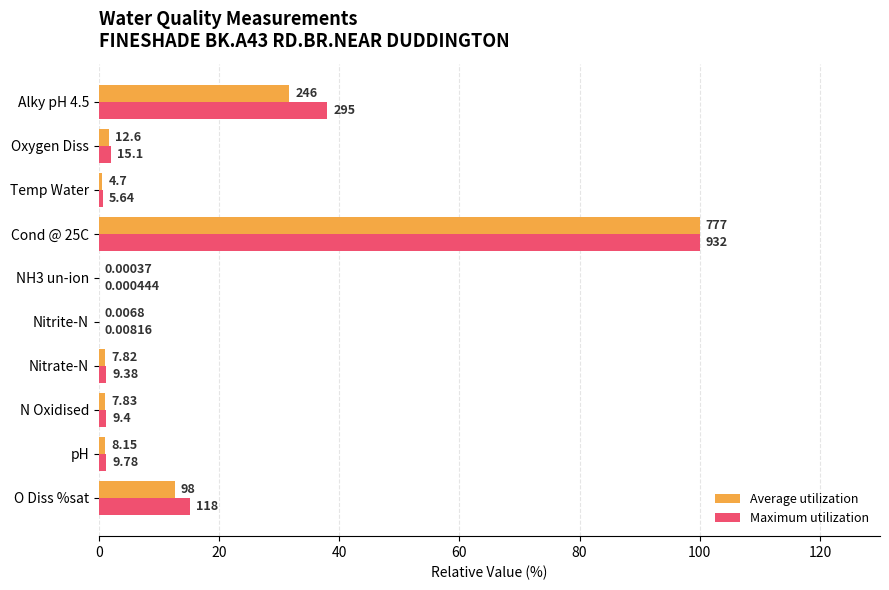

What are all the series names shown in the legend?

Average utilization, Maximum utilization